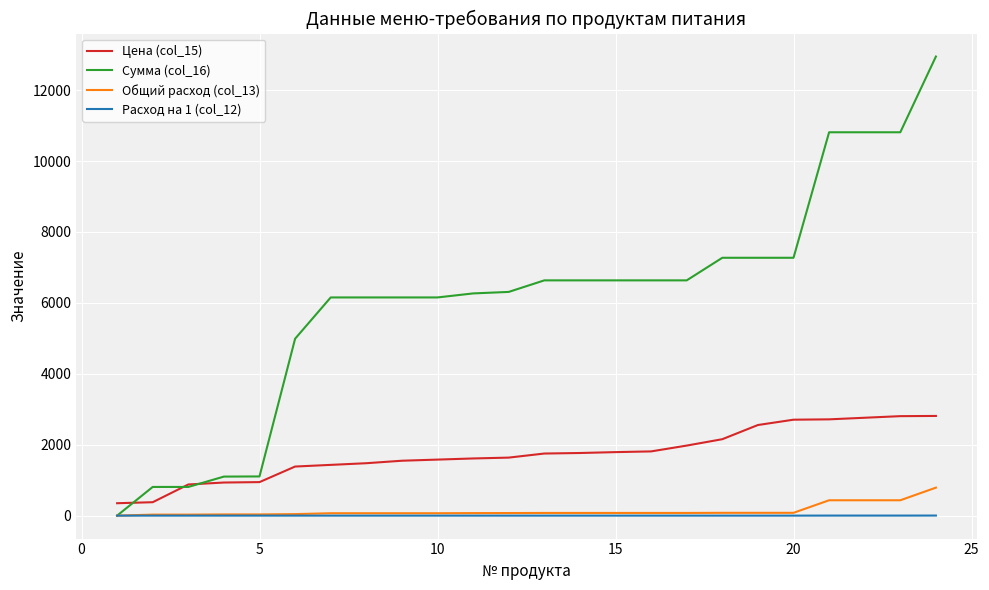

What is the maximum value for Цена (col_15)?

2811.8